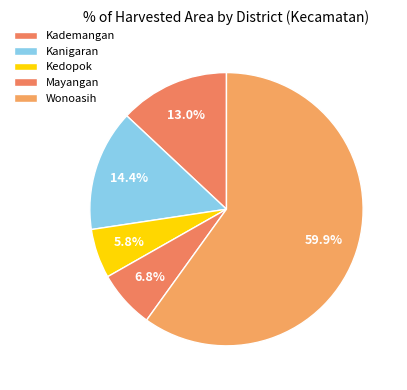

The Mayangan slice represents 21% of the pie. True or false?

False